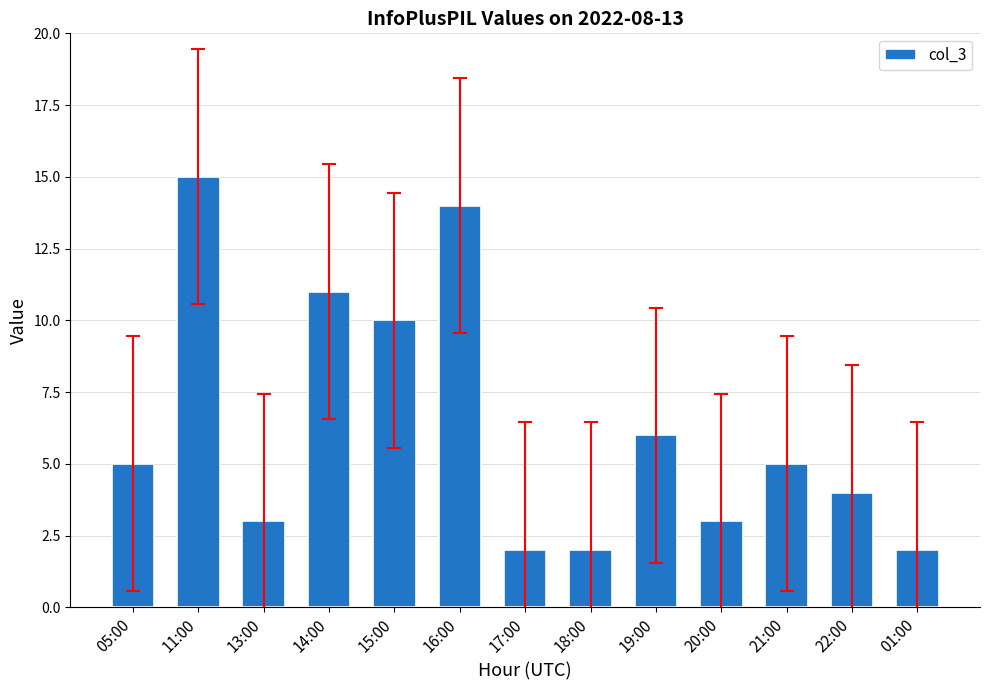

At which category does the chart reach its peak across all series?

11:00